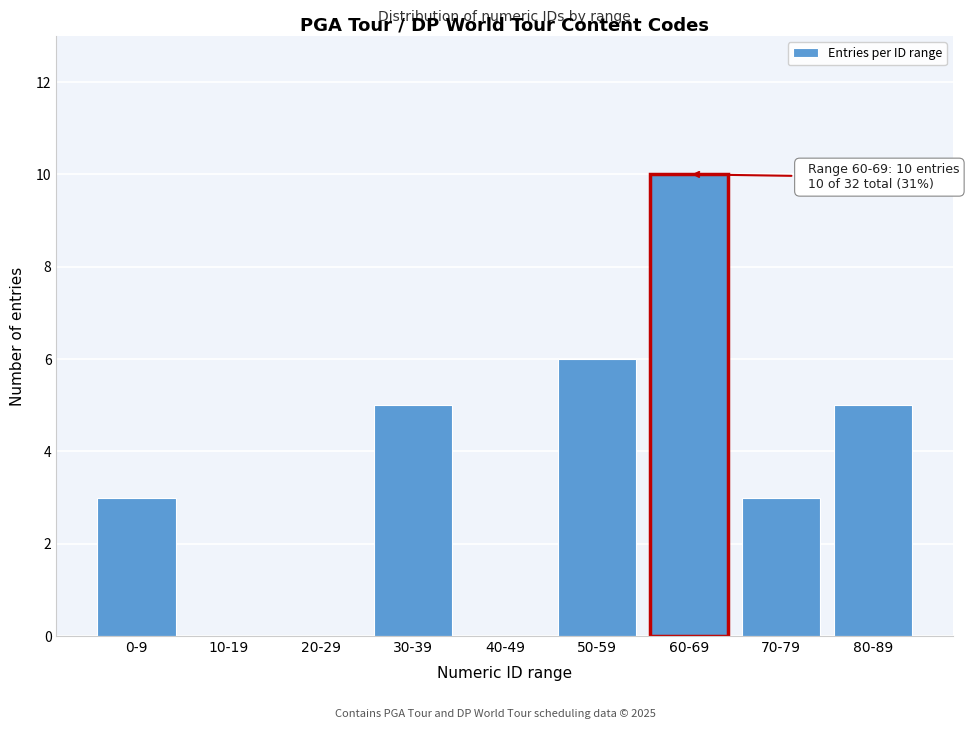

Reading left to right, what are all the values shown in this chart?

0-9=3	10-19=0	20-29=0	30-39=5	40-49=0	50-59=6	60-69=10	70-79=3	80-89=5